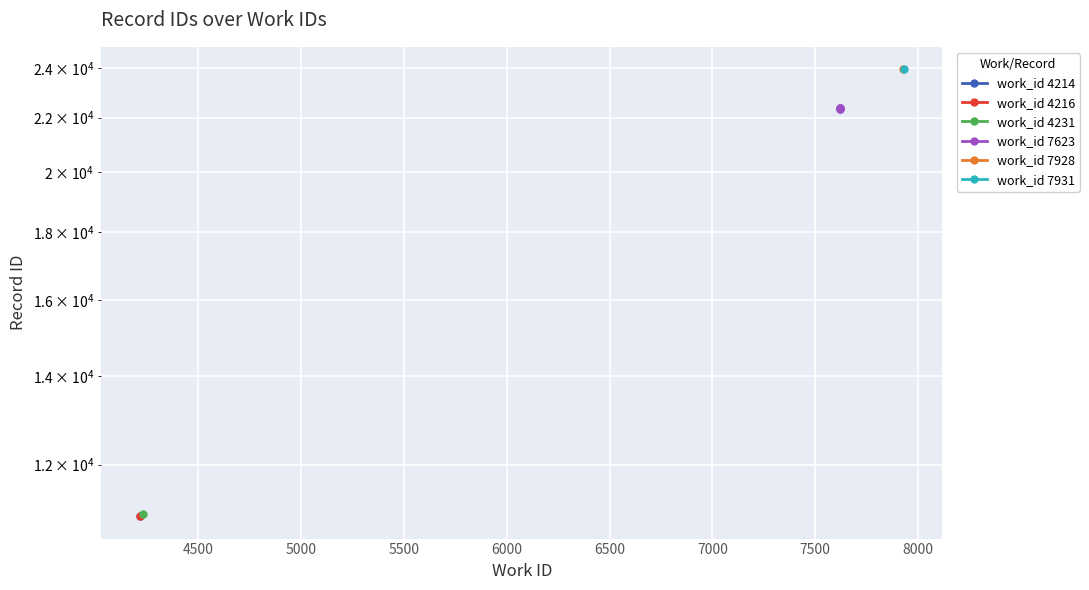

What is the value of the 3rd point from the left?

22356